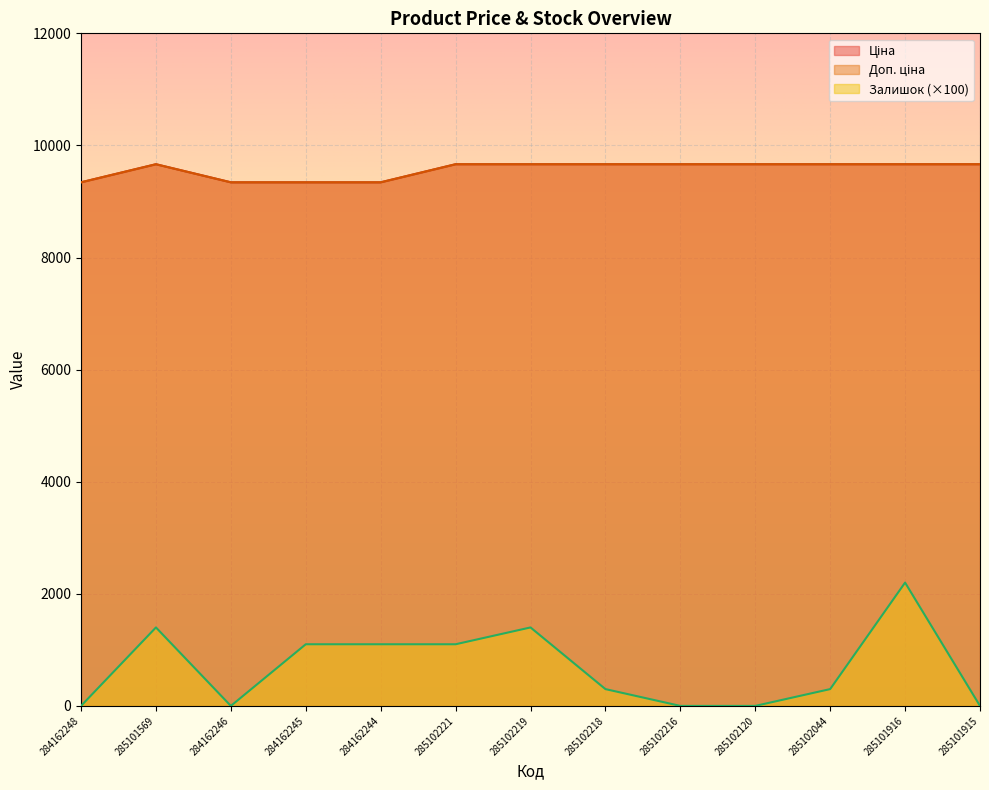

What is the label of the 4th point from the right?

285102120